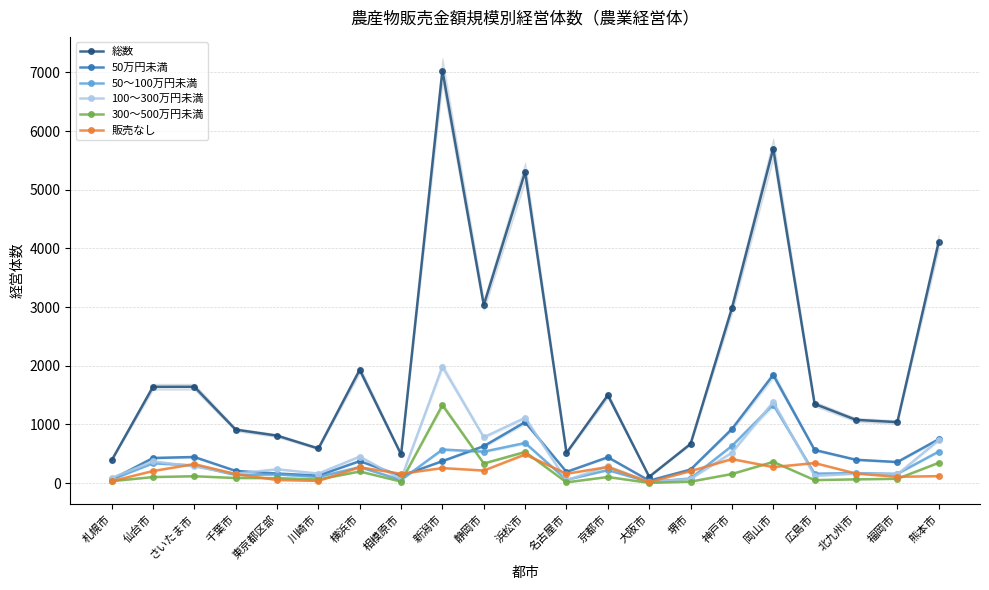

Which category has the highest value across all series?

新潟市